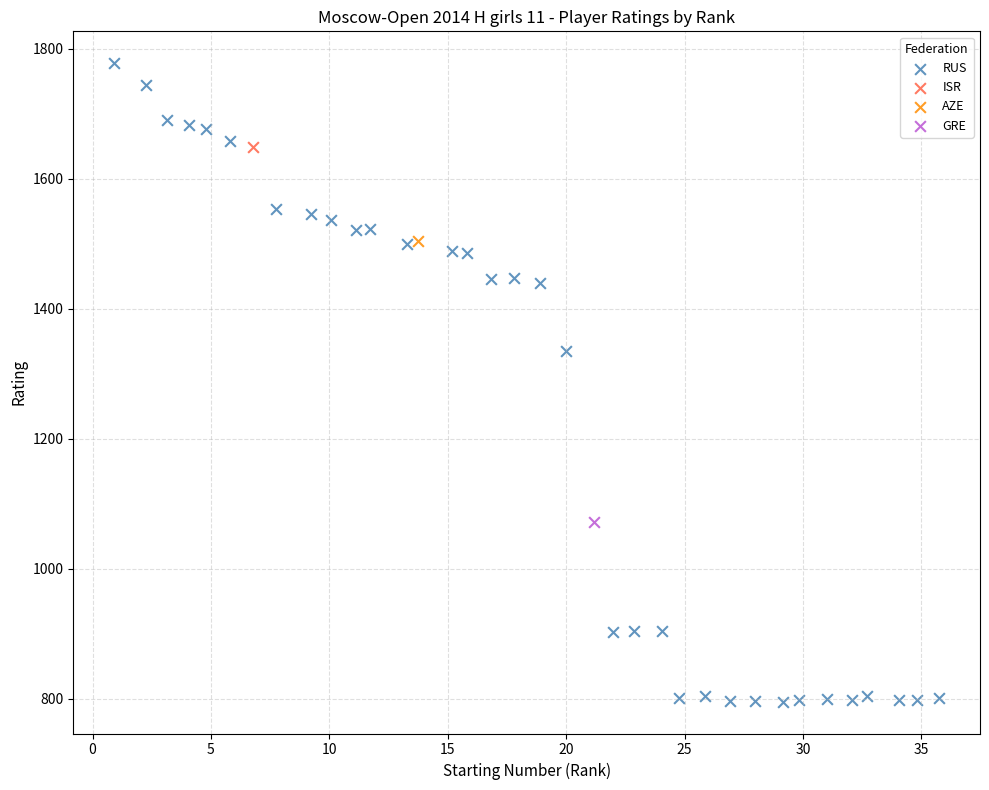

What are all the series names shown in the legend?

RUS, ISR, AZE, GRE